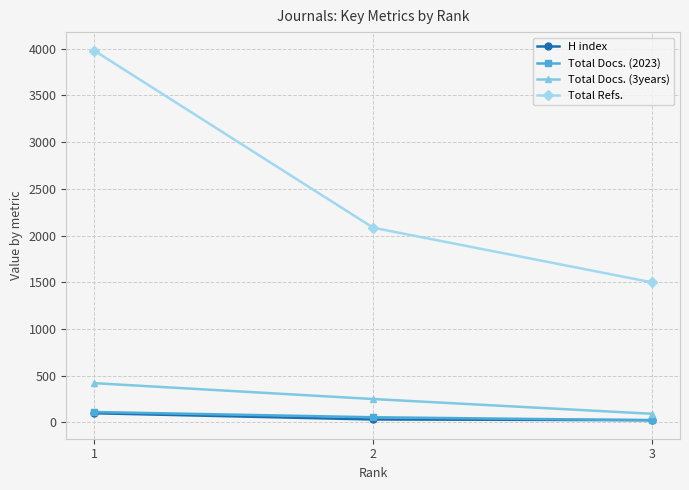

What is the maximum value for Total Refs.?

3980